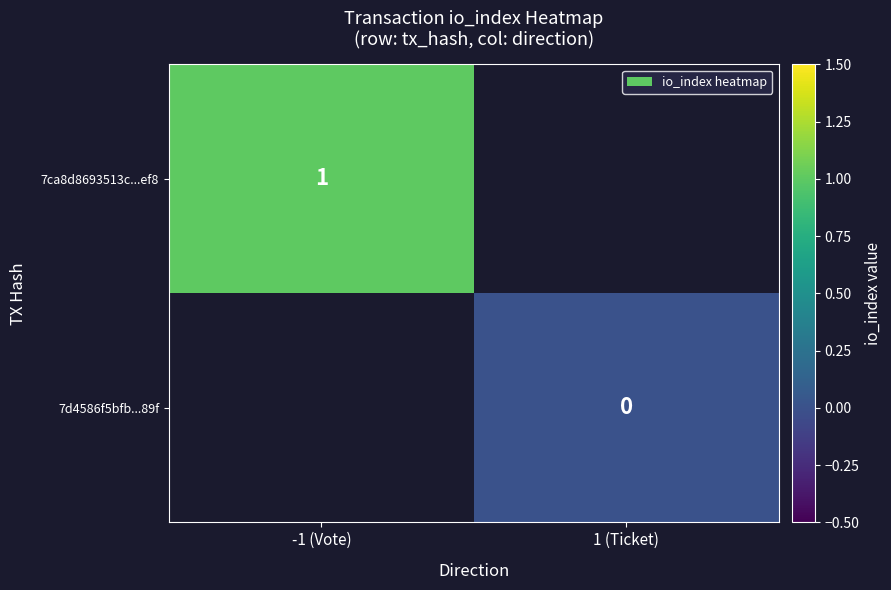

True or false: 7ca8d8693513c...ef8 has a value of 2 at -1 (Vote).

False